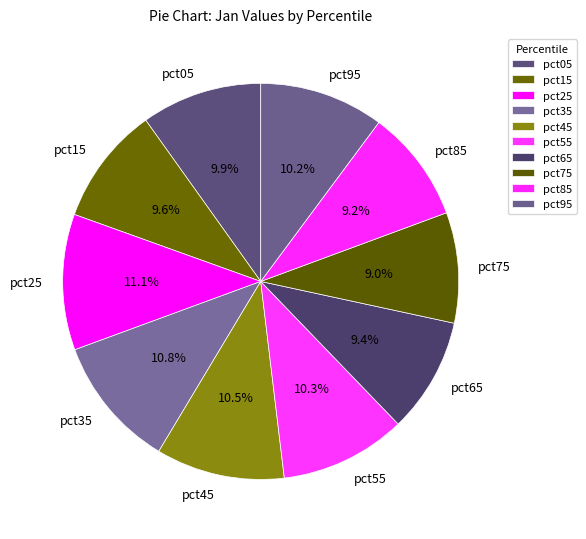

Is there any slice that represents more than half of the pie?

No